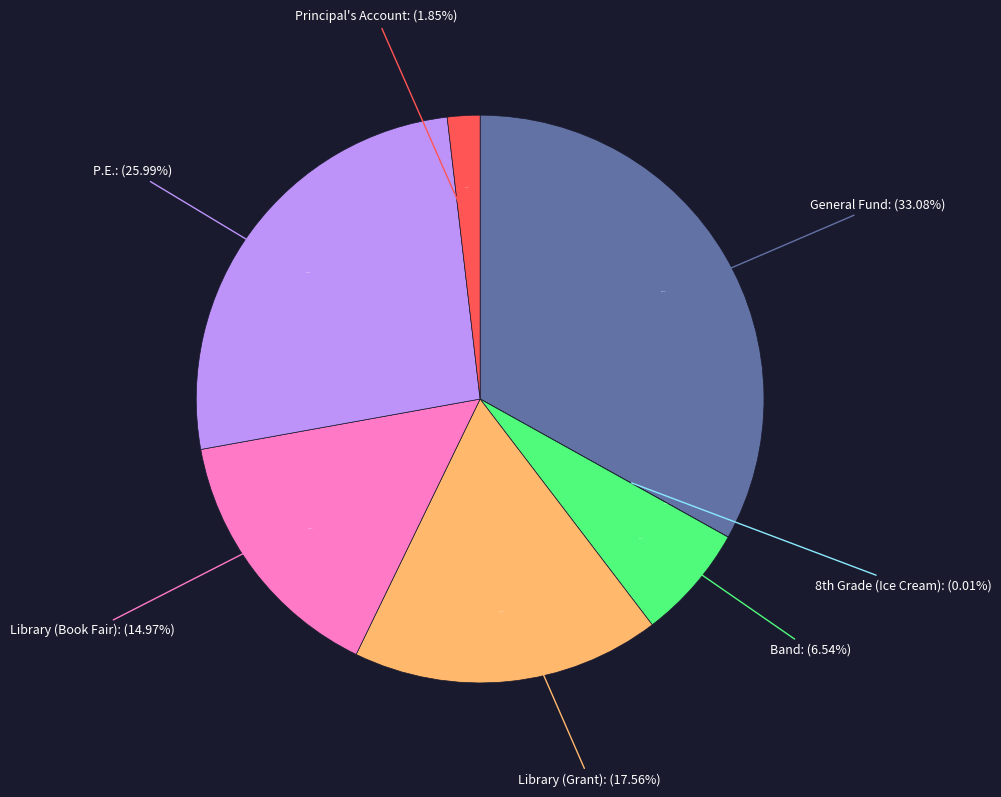

Is Principal's Account the majority of the pie?

No